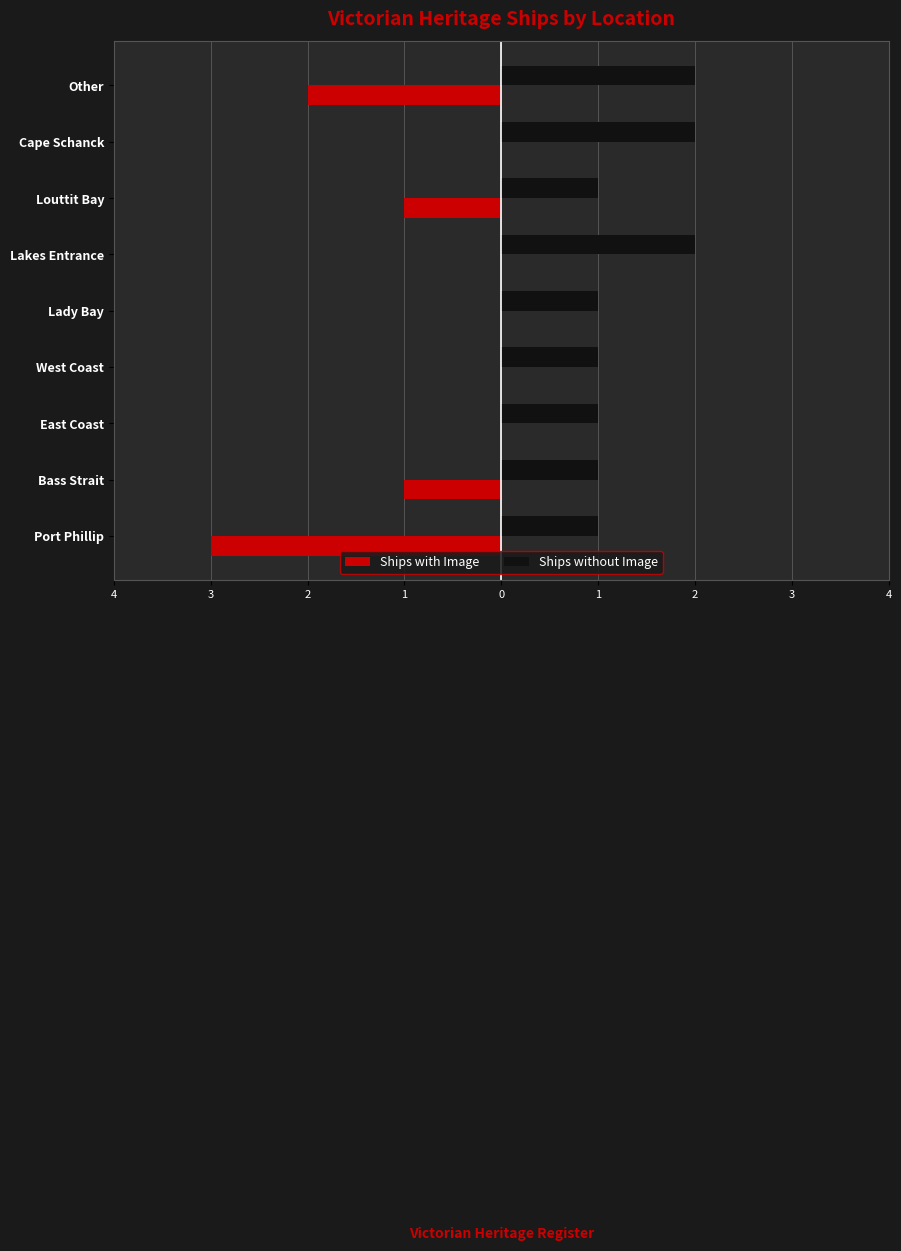

What are all the series names shown in the legend?

Ships with Image, Ships without Image